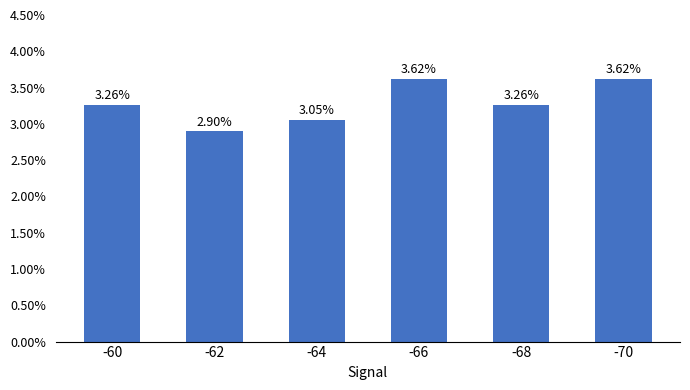

How many bars are there in total?

6